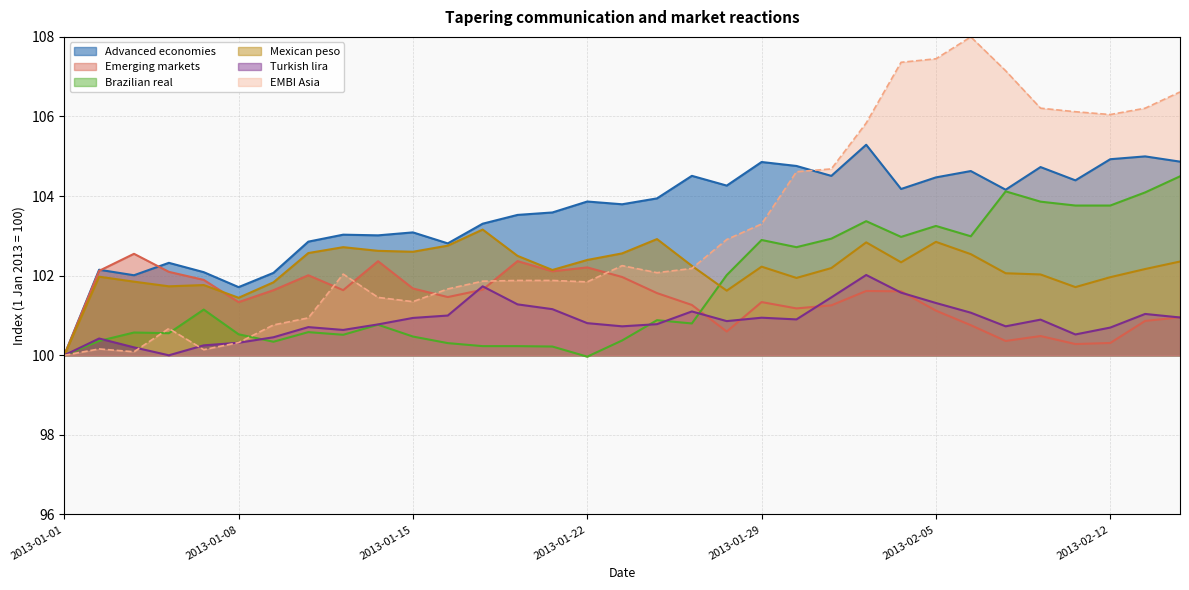

Where does the Advanced economies series first go above 103?

2013-01-11